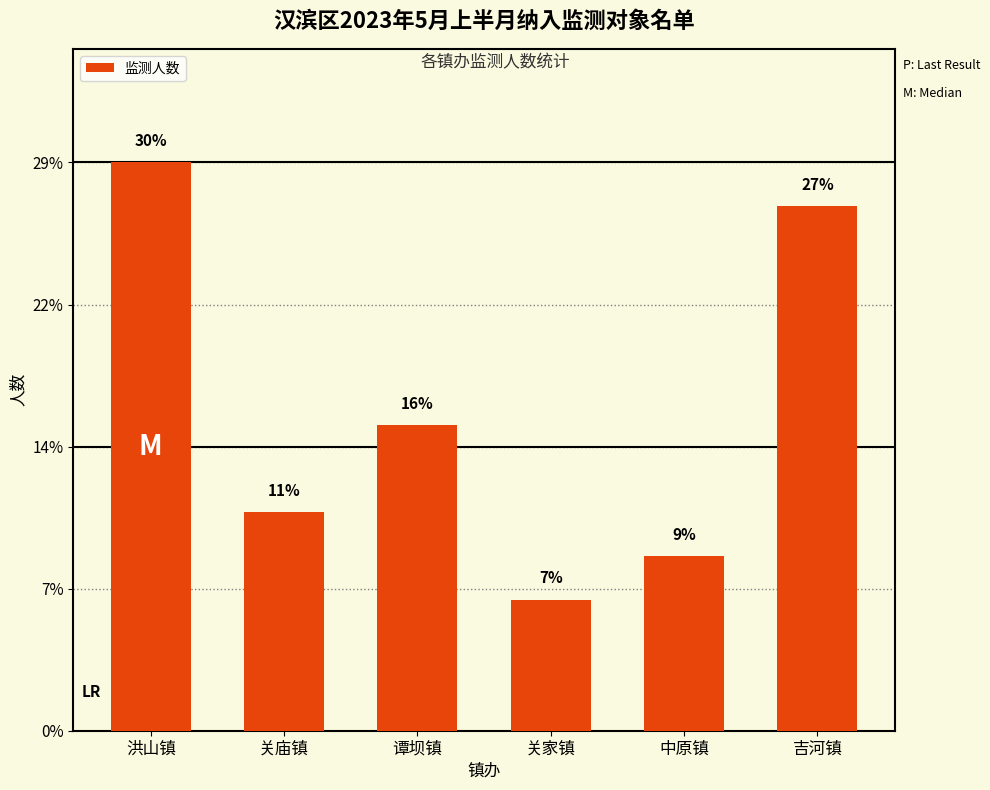

Where does the data first go above 7?

洪山镇